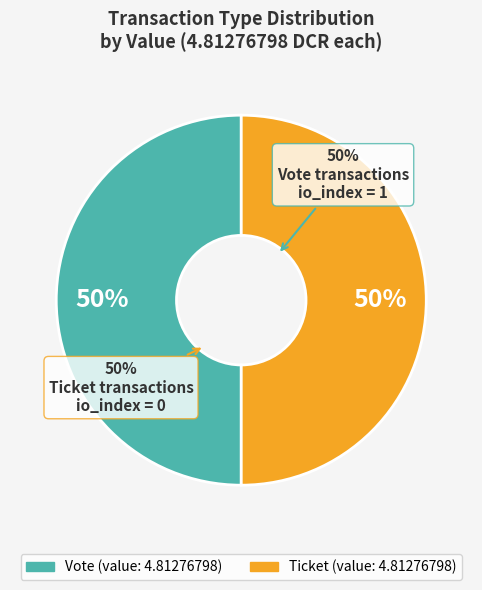

What is the majority slice?

Vote